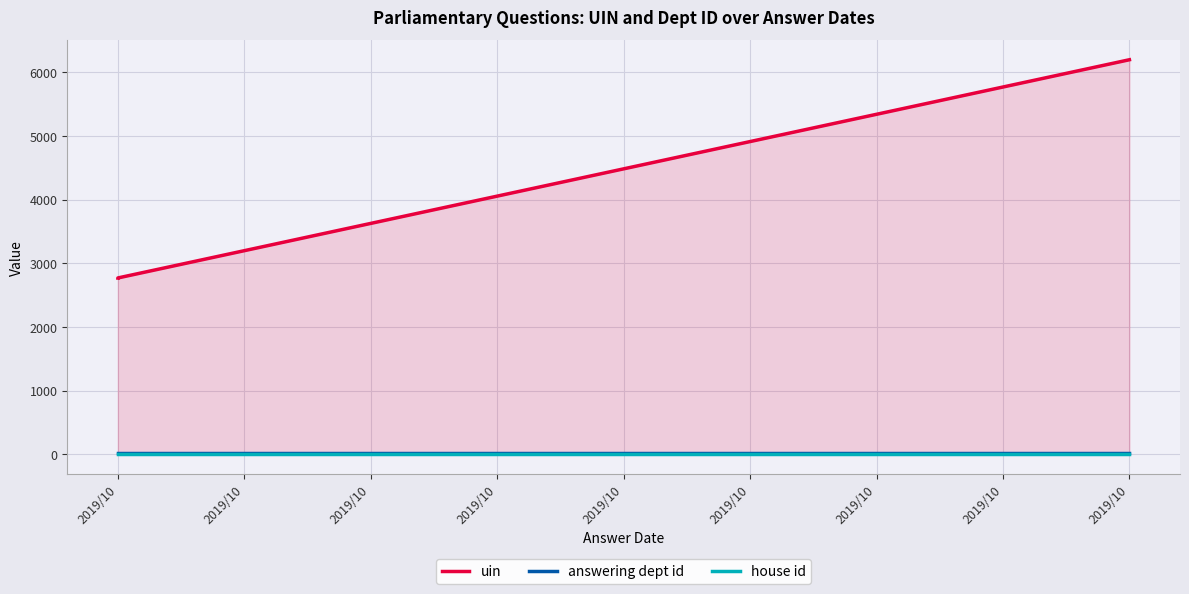

List the series in order of their peak value, lowest first.

house id, answering dept id, uin